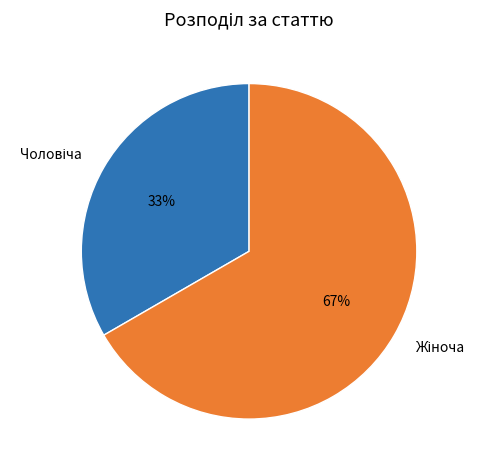

To the nearest percent, what is the average slice percentage?

50%